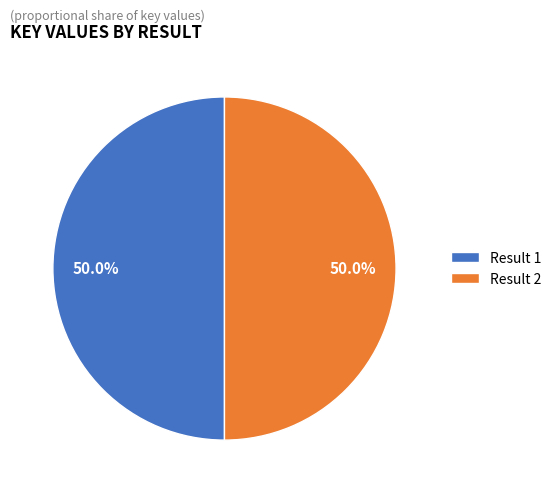

Approximately how many times larger is the value at Result 2 compared to Result 1?

1.0